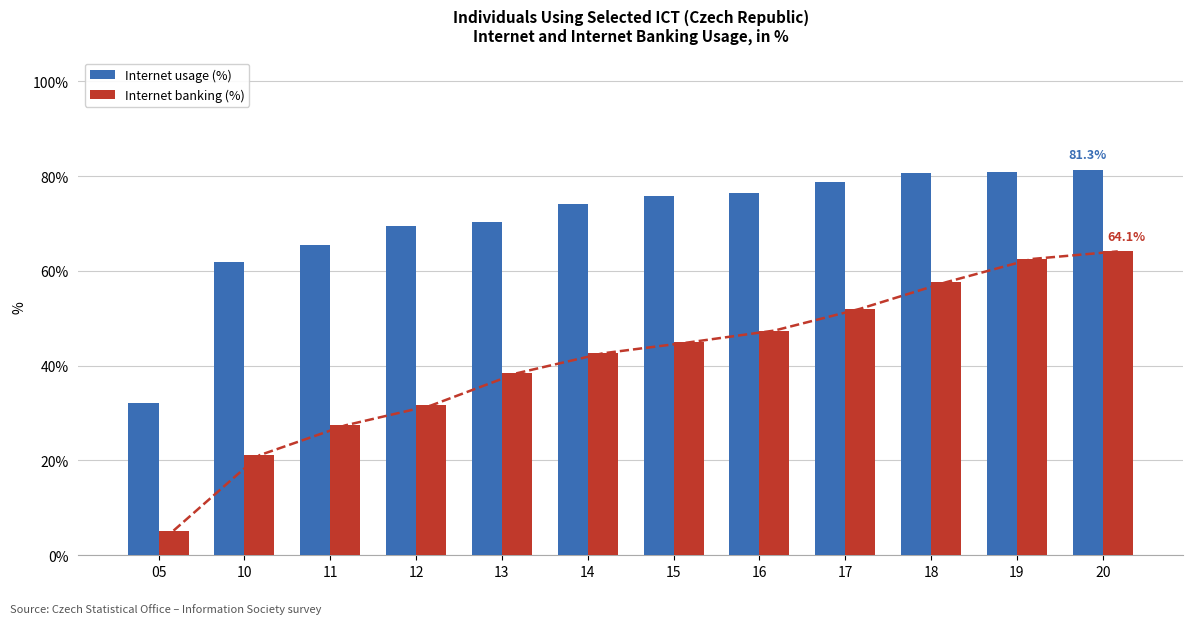

Between 12 and 18, which series saw the biggest shift?

Internet banking (%)